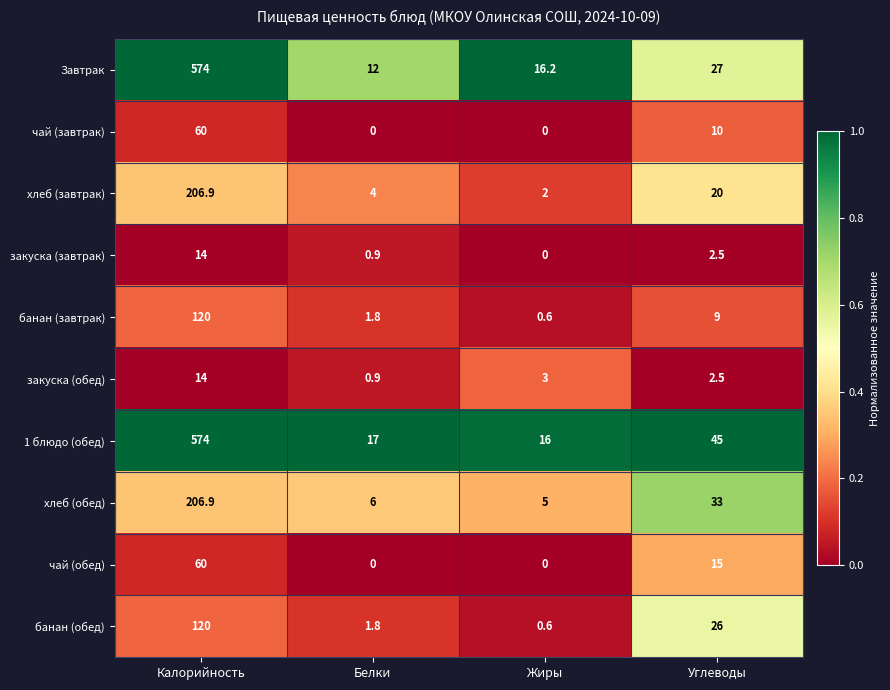

List the labels in order of закуска (завтрак) value, largest first.

Калорийность, Углеводы, Белки, Жиры